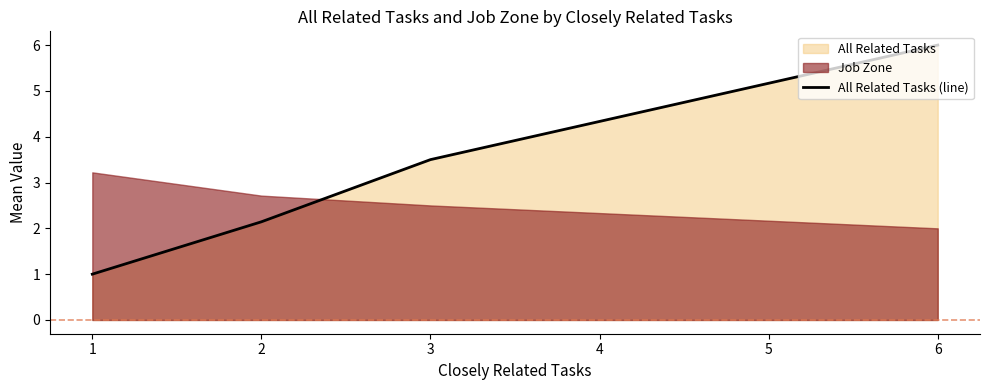

Rank the categories by All Related Tasks (line) value from lowest to highest.

1, 2, 3, 6